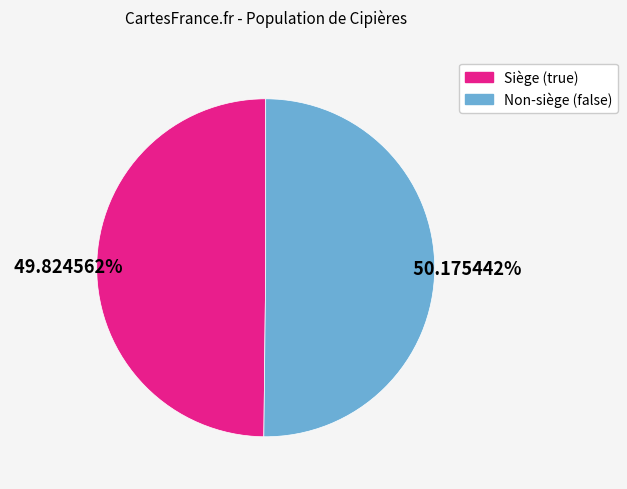

To the nearest percent, what is the average slice percentage?

50%